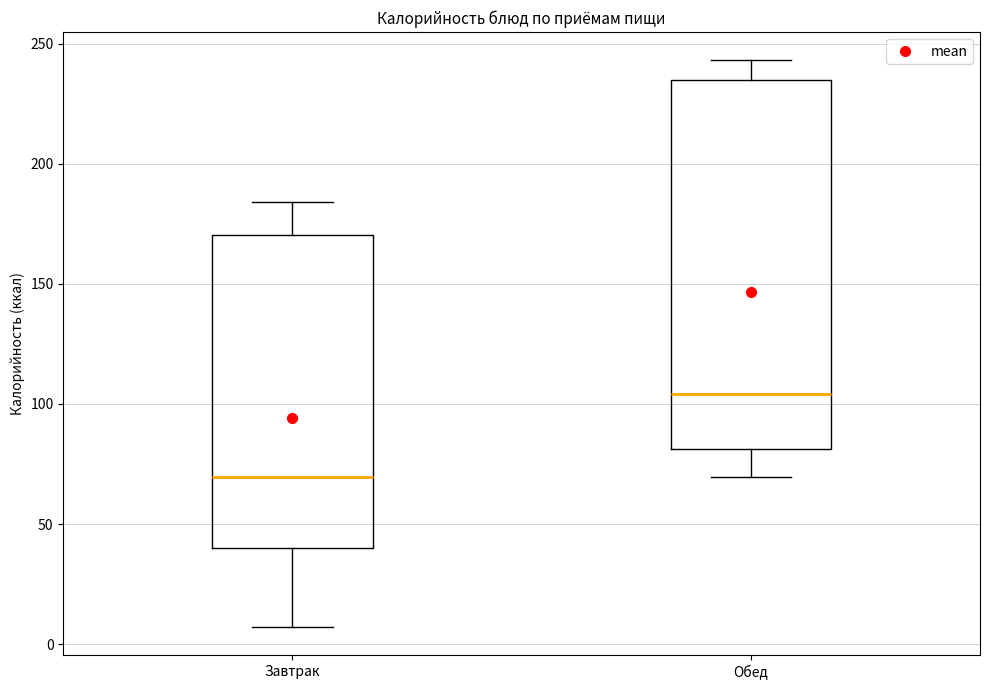

Reading left to right, read every box against the y-axis: the position of its median line, the range the box covers, and the ends of its whiskers. The values are not printed on the chart, so give them approximately, as read against the axis.

Завтрак: median 70, box 40 to 170, whiskers 5 to 185
Обед: median 105, box 80 to 235, whiskers 70 to 245